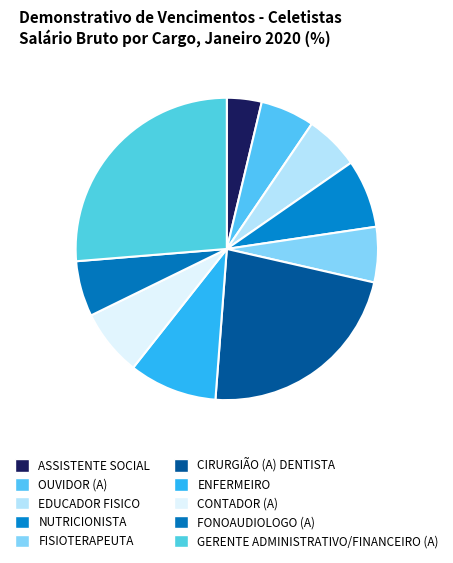

How many segments does this pie chart have?

10